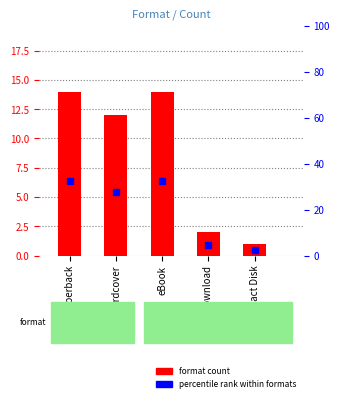

Reading left to right, transcribe all the data shown in this chart.

14	12	14	2	1